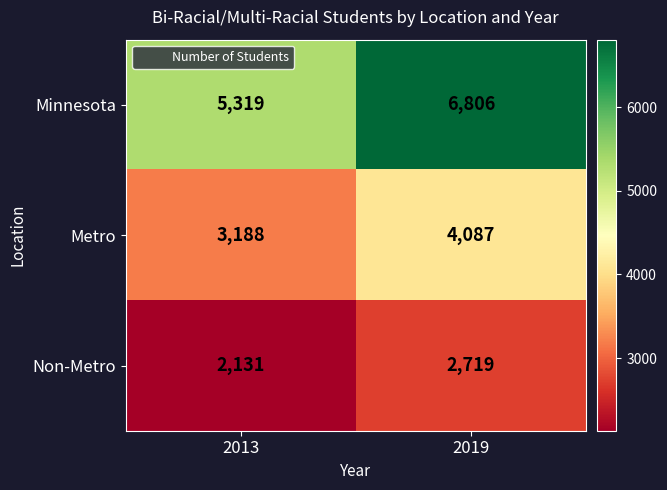

What is the smallest value displayed?

2131